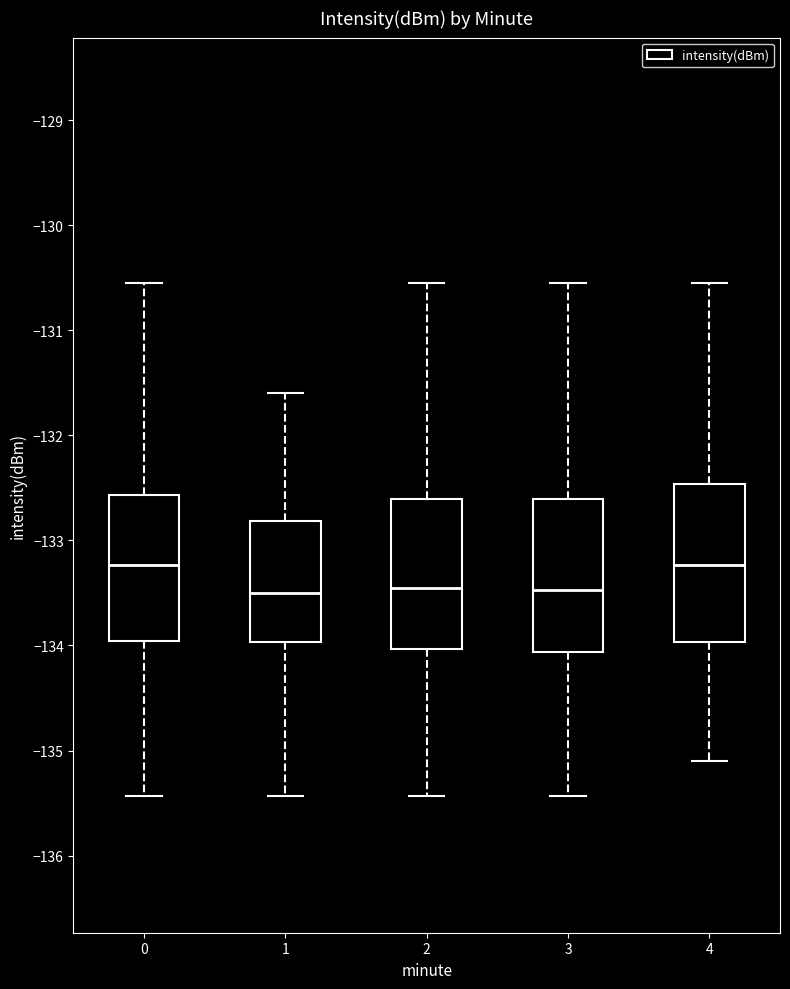

Where is the upper edge of the box at x = 3 on the y-axis? The values are not printed on the chart, so give them approximately, as read against the axis.

-132.6